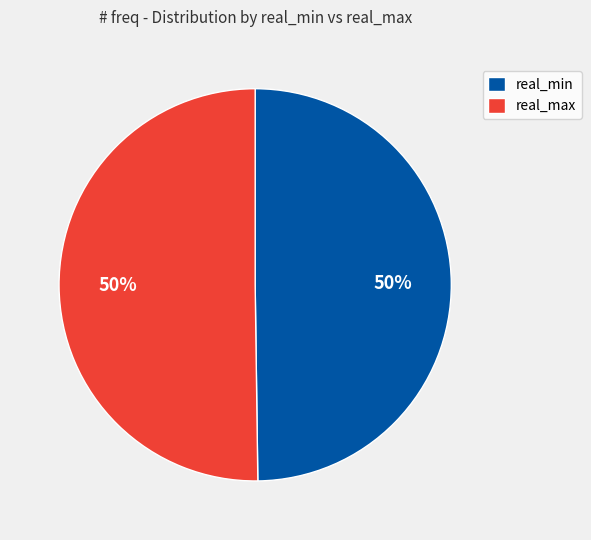

Approximately how many times larger is the value at real_min compared to real_max?

1.0